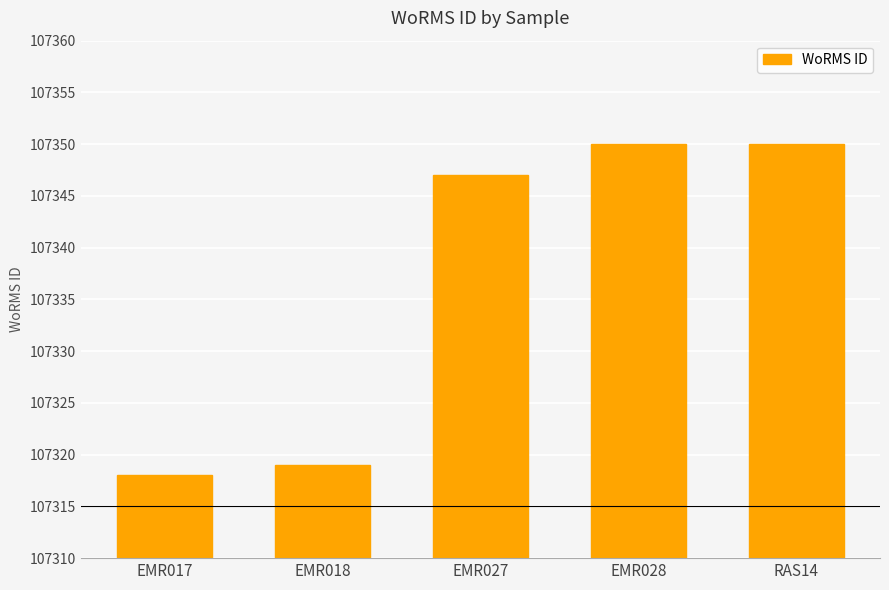

Reading right to left, extract all data points from this chart.

107350	107350	107347	107319	107318